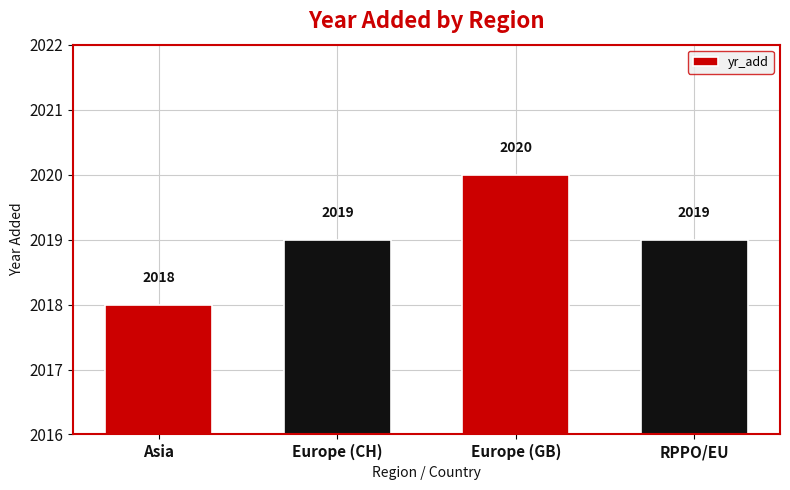

How many values are below 2019?

1